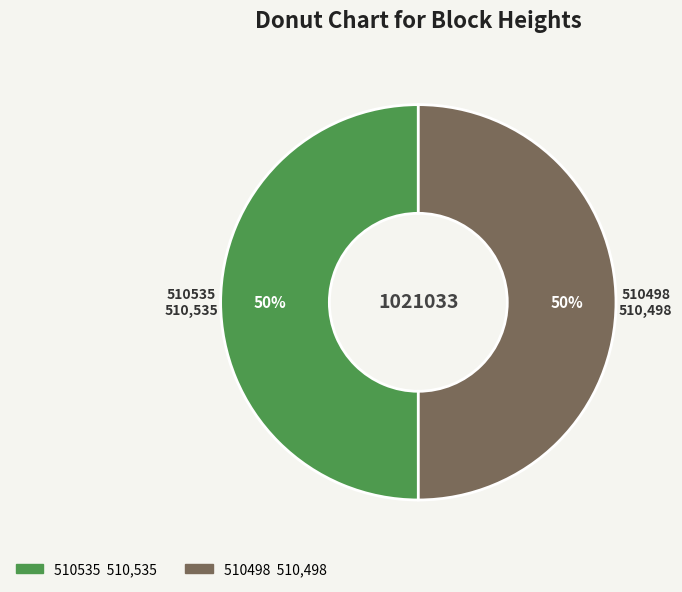

Approximately how many times larger is the value at 510498 compared to 510535?

1.0